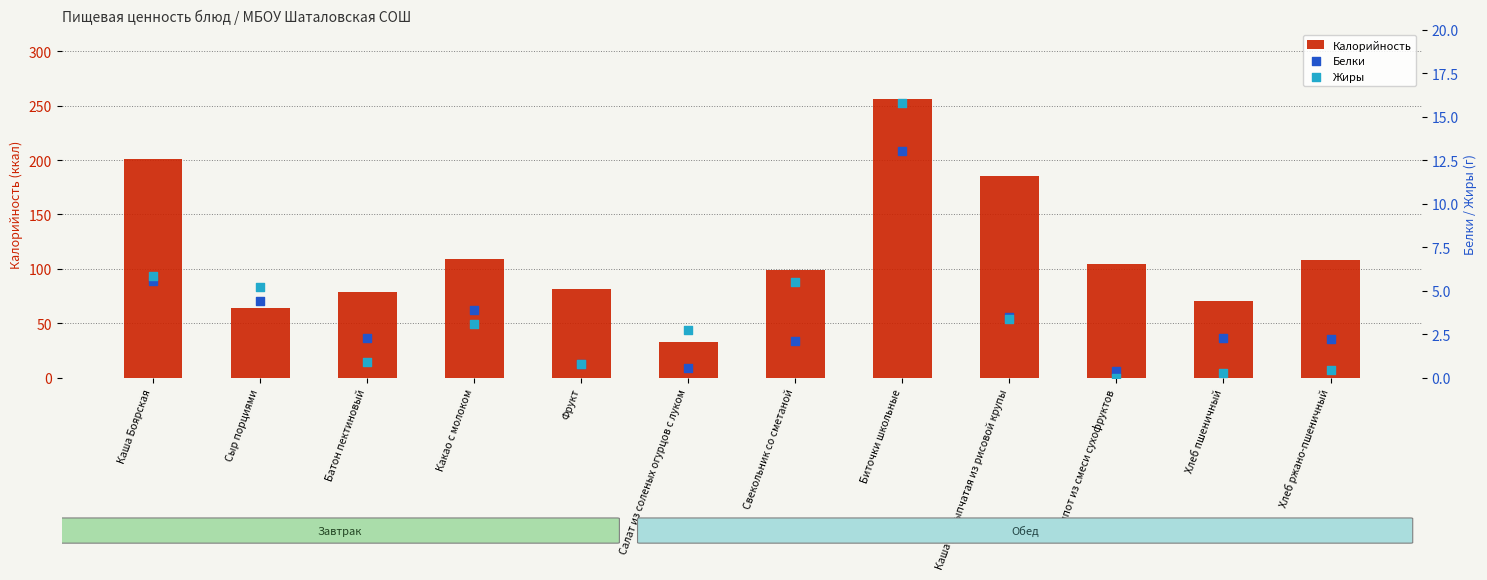

At how many categories does at least one series exceed 2?

12